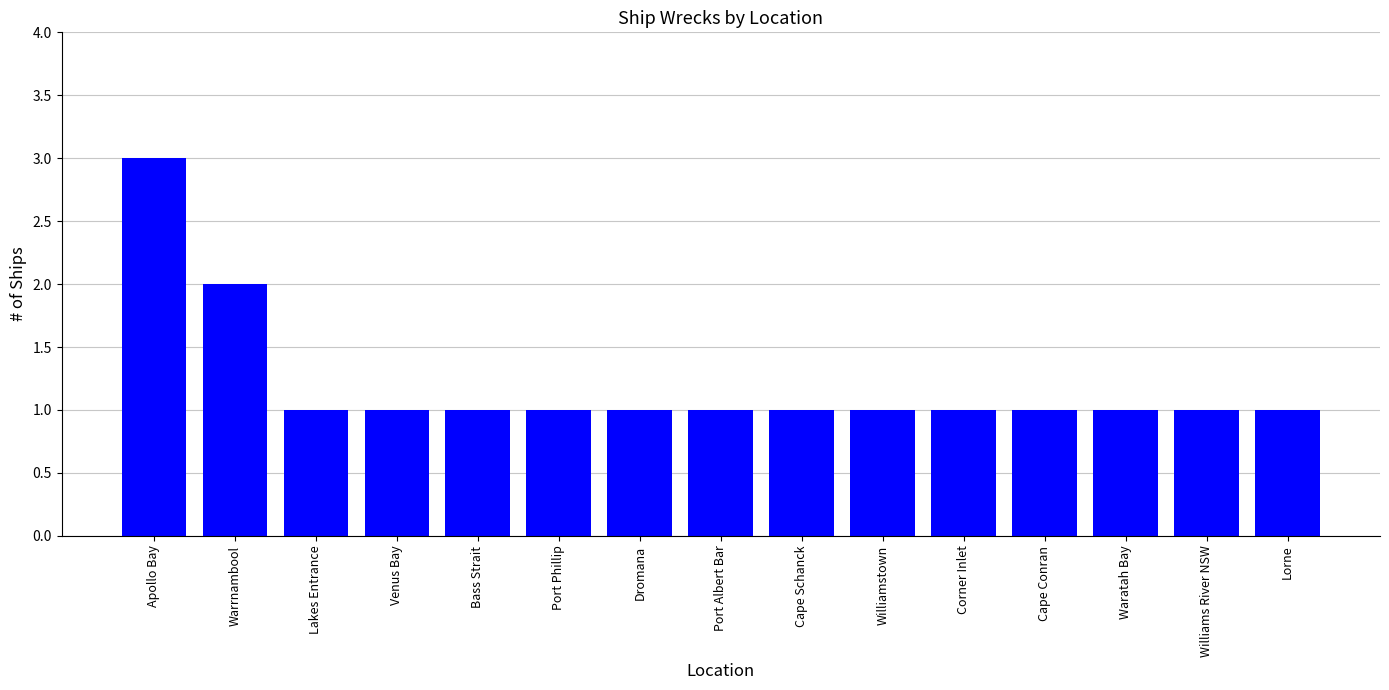

Count the number of data series in this chart.

1